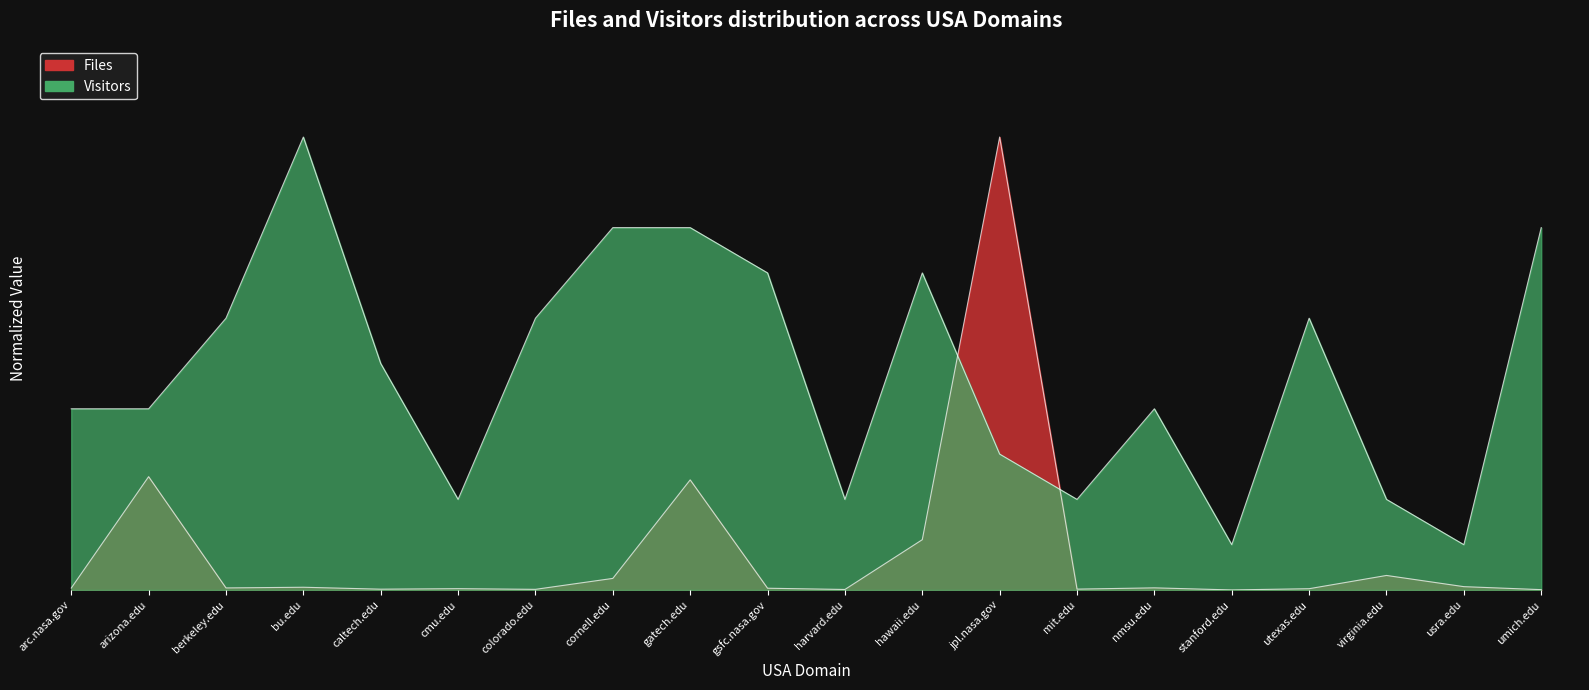

Where do Files and Visitors first cross each other?

hawaii.edu and jpl.nasa.gov